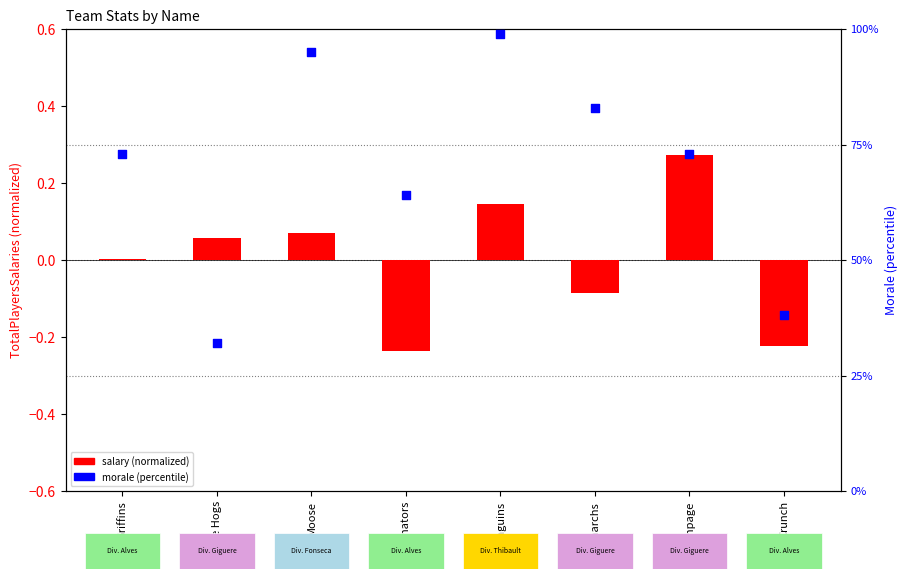

What are all the series names shown in the legend?

salary (normalized), morale (percentile)